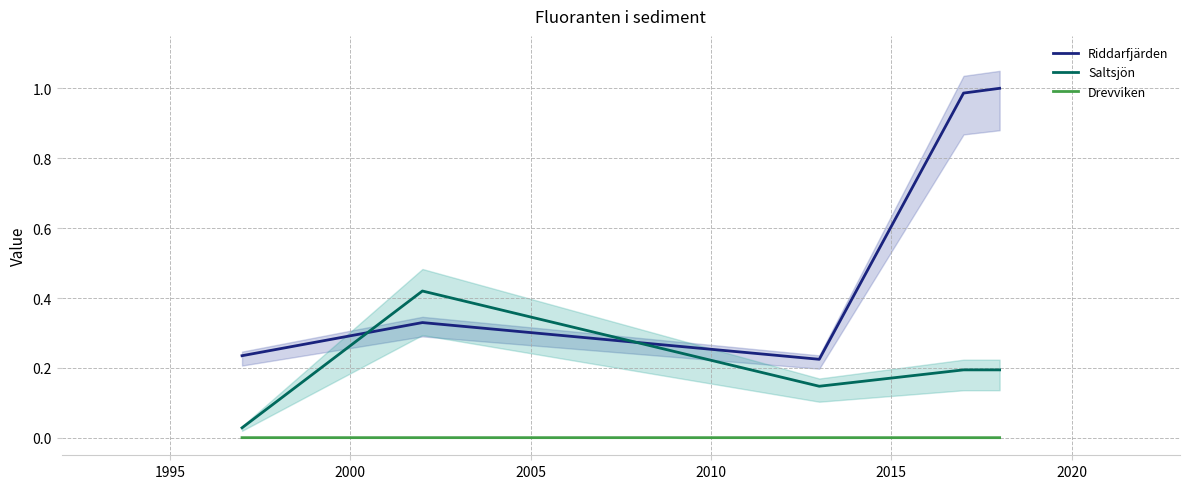

Which series has the largest total across all categories?

Riddarfjärden